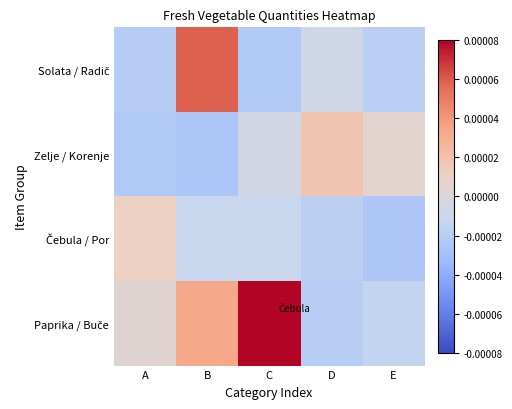

How many series are shown in this chart?

4